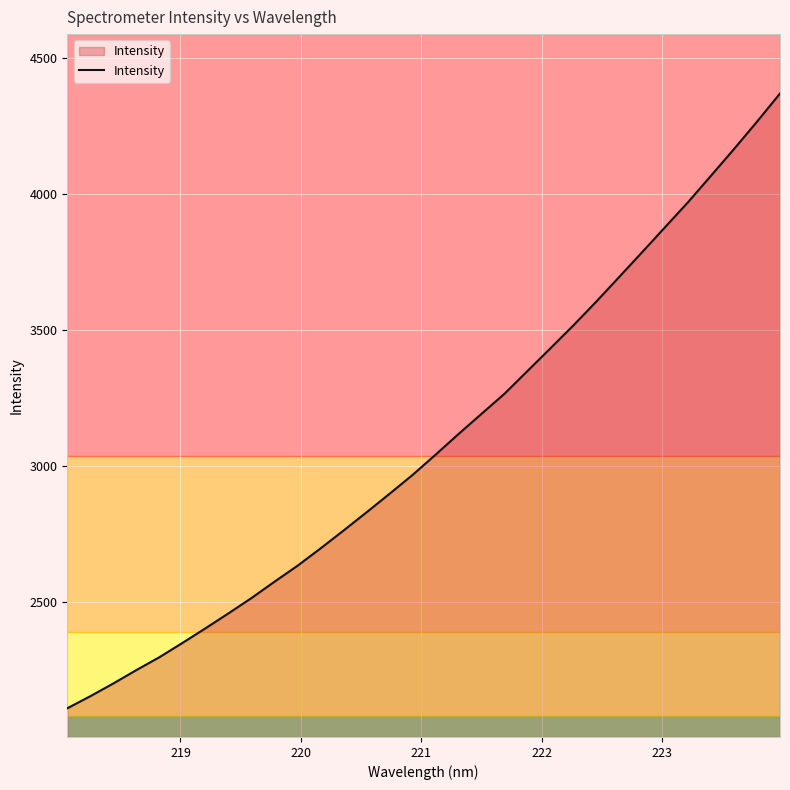

Does the chart display data point markers on the line(s)?

No